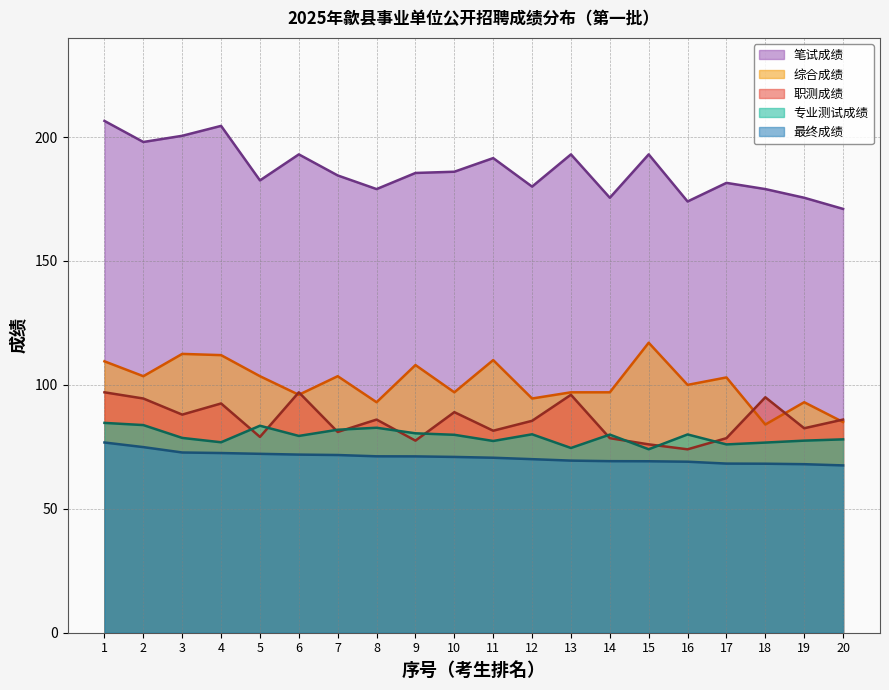

At which category is the sum across all series the highest?

1